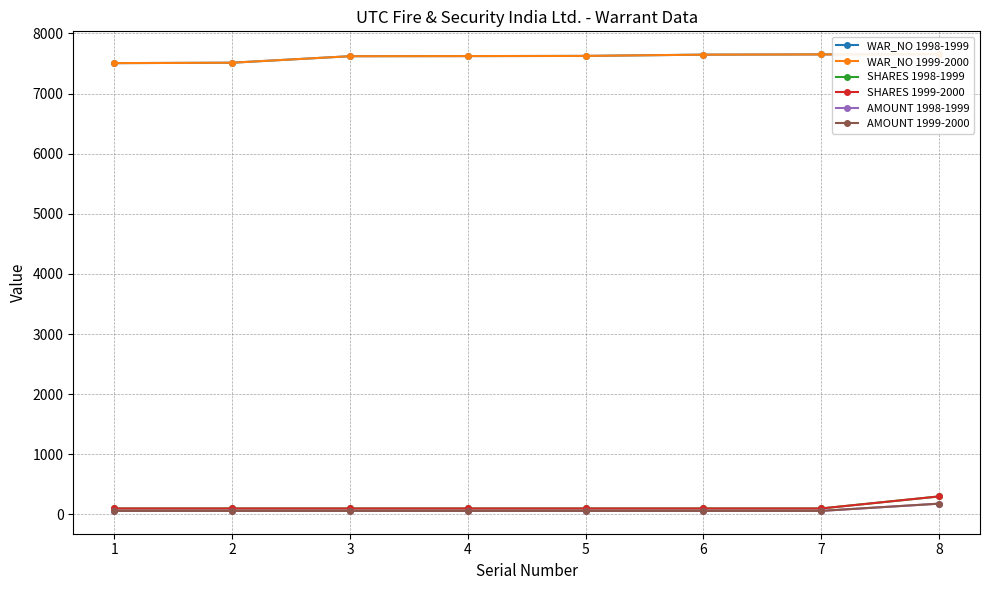

What is the sum of all AMOUNT 1999-2000 values?

600